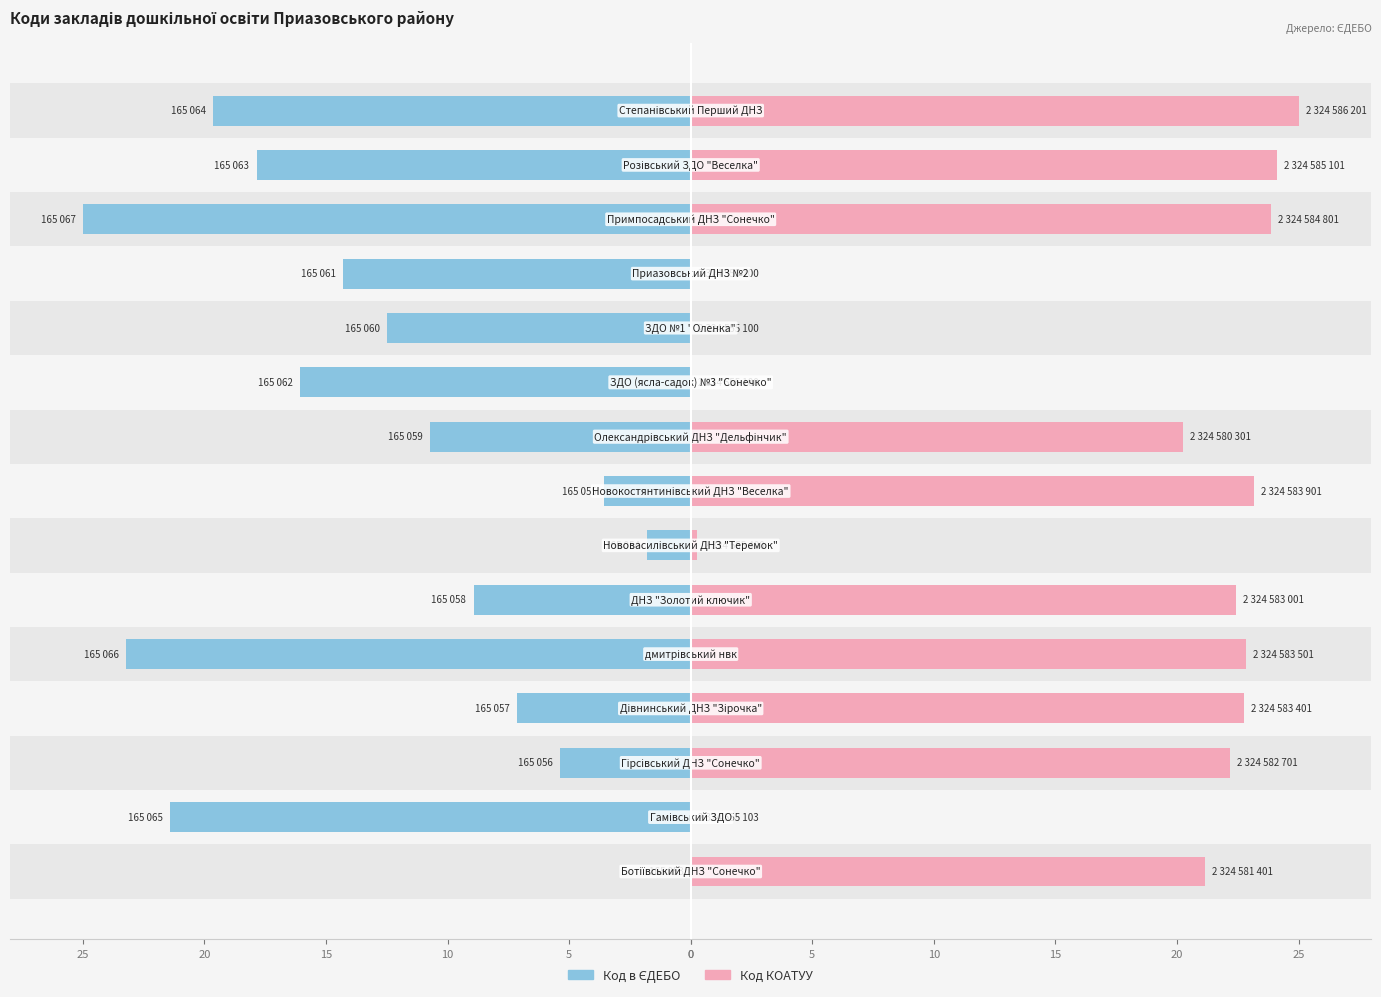

What is the value of the Код в ЄДЕБО bar at the 15th from the left?

-19.6